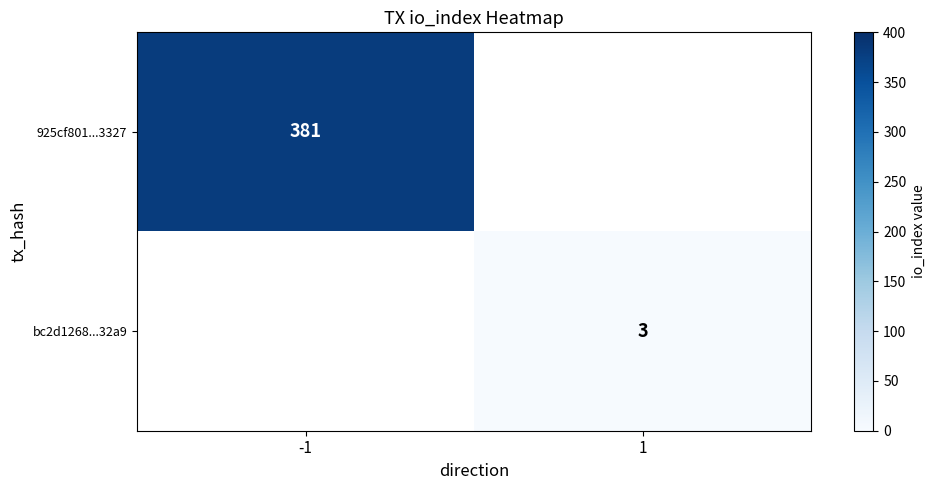

What is the minimum value shown in the chart?

3.0